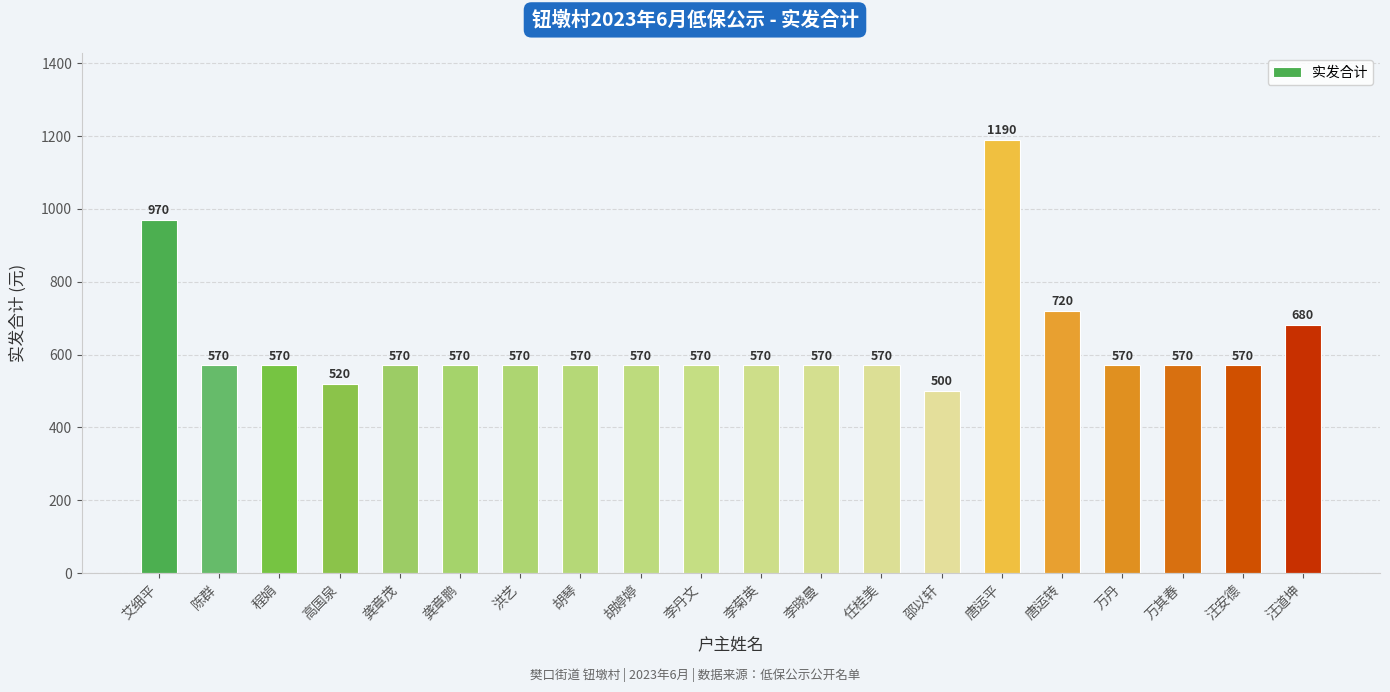

Where does the data first go above 570?

艾细平